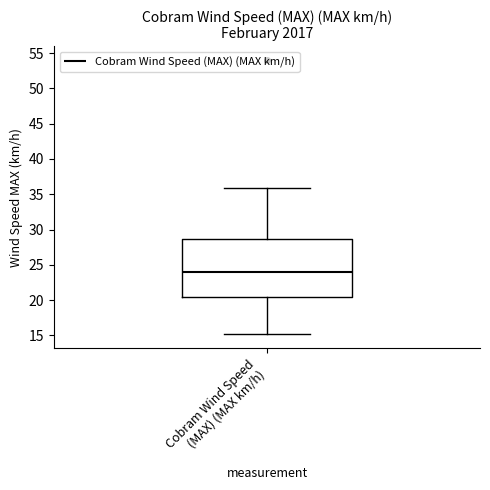

Read this box plot against the y-axis: the position of the median line, the range covered by the box, and the ends of both whiskers. The values are not printed on the chart, so give them approximately, as read against the axis.

median 24.0, box 20.5 to 28.5, whiskers 15.0 to 36.0